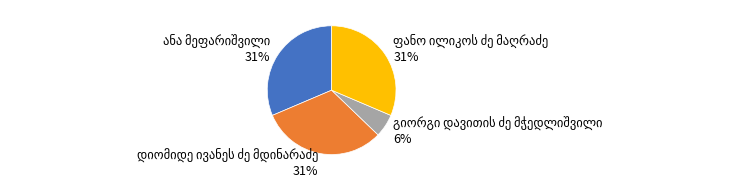

How many slices are in this pie chart?

4